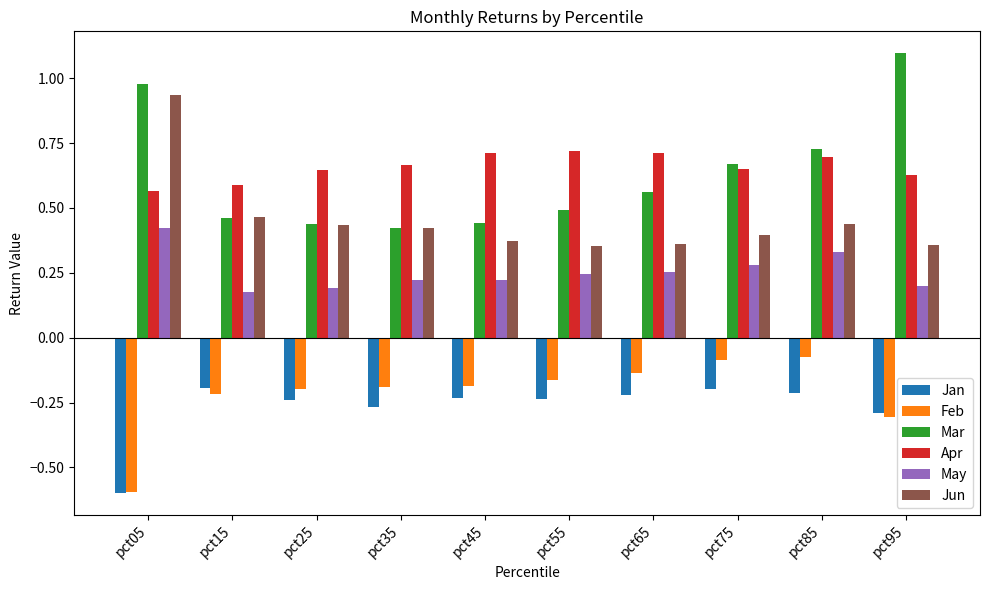

How many Apr values are between 0 and 1?

10